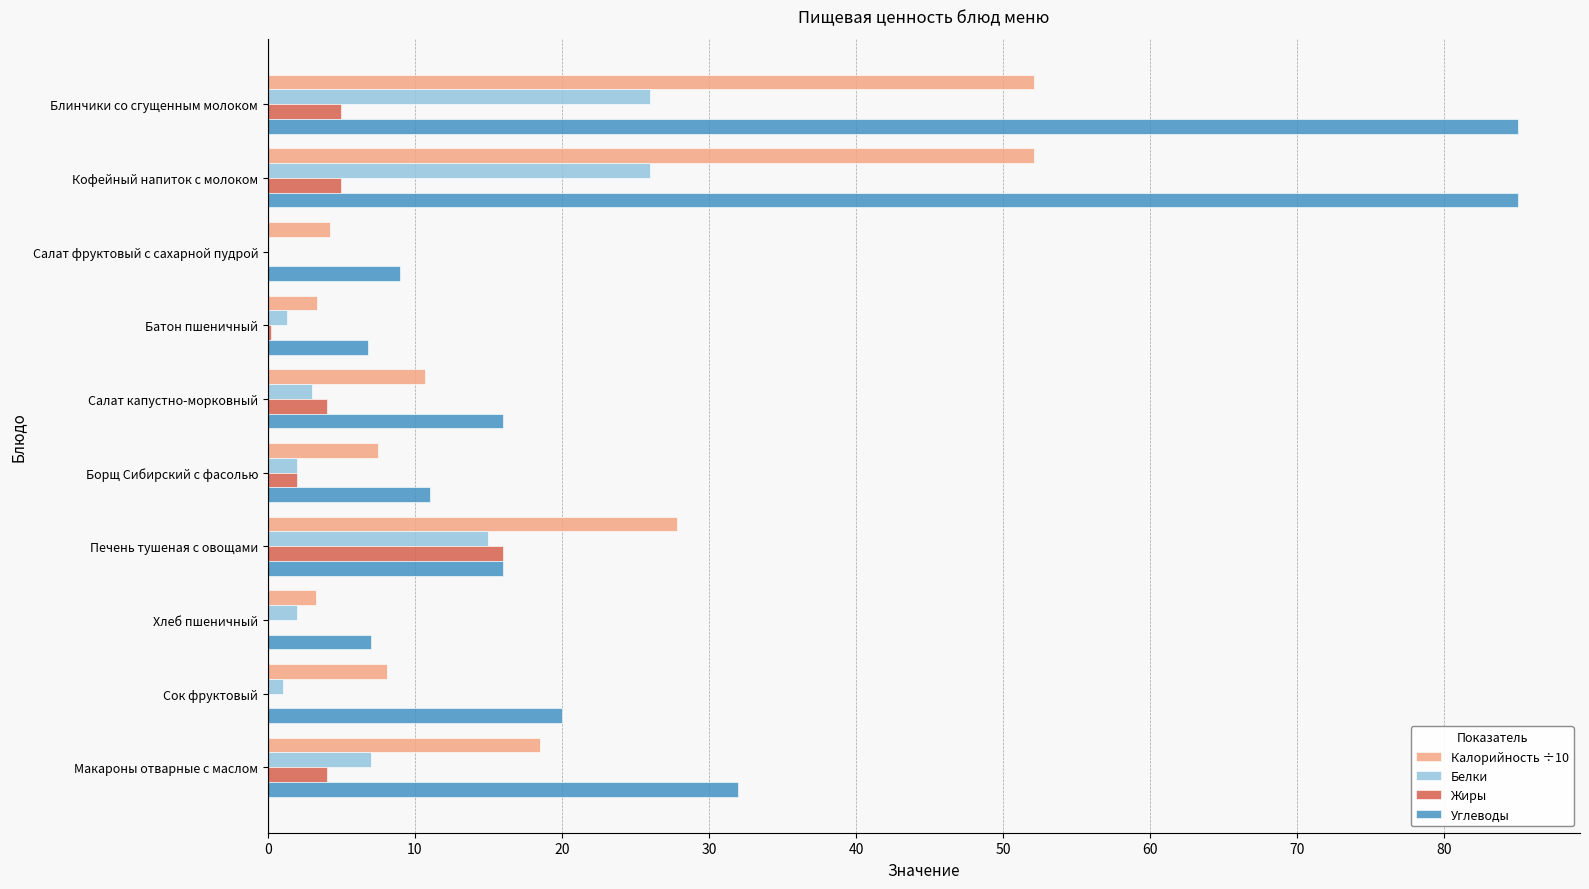

Which series has the largest total across all categories?

Углеводы